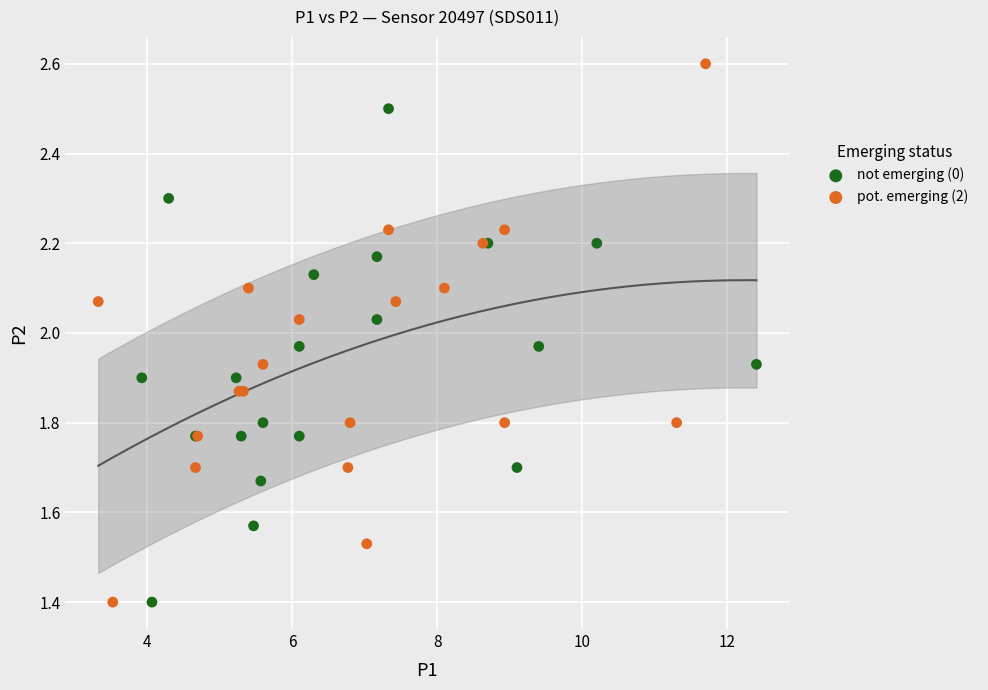

What are all the series names shown in the legend?

not emerging (0), pot. emerging (2)